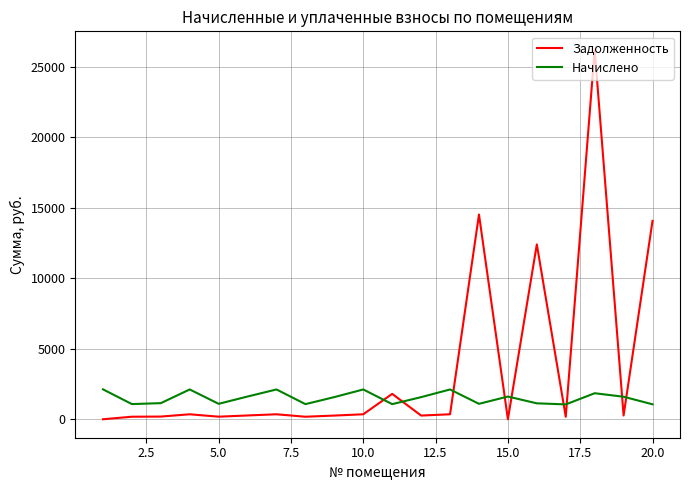

What is the difference between the maximum and minimum values in the Начислено series?

1068.5